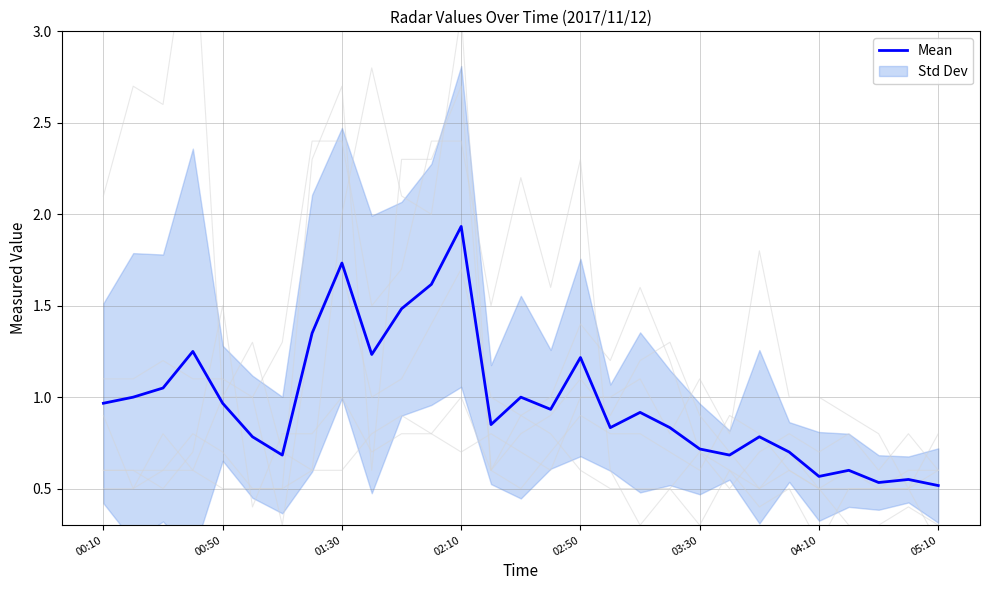

At which label is the value closest to 1?

00:50